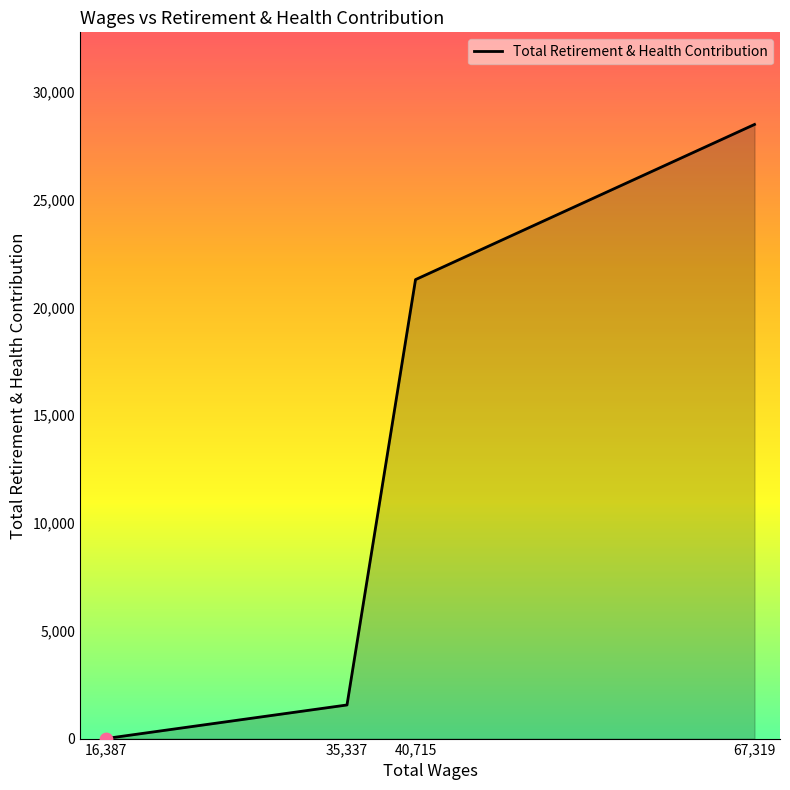

What is the change in value from 16,387 to 40,715?

+21288